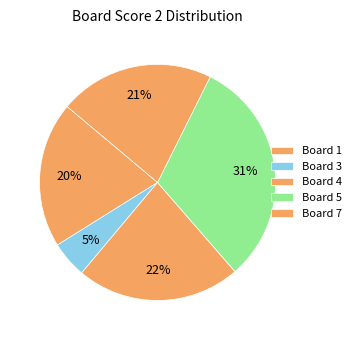

How many segments does this pie chart have?

5